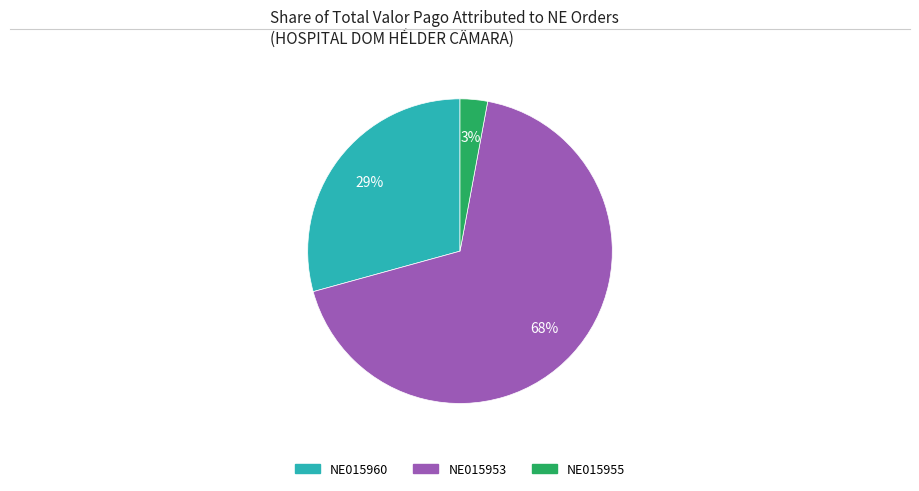

The NE015960 slice represents 43% of the pie. True or false?

False